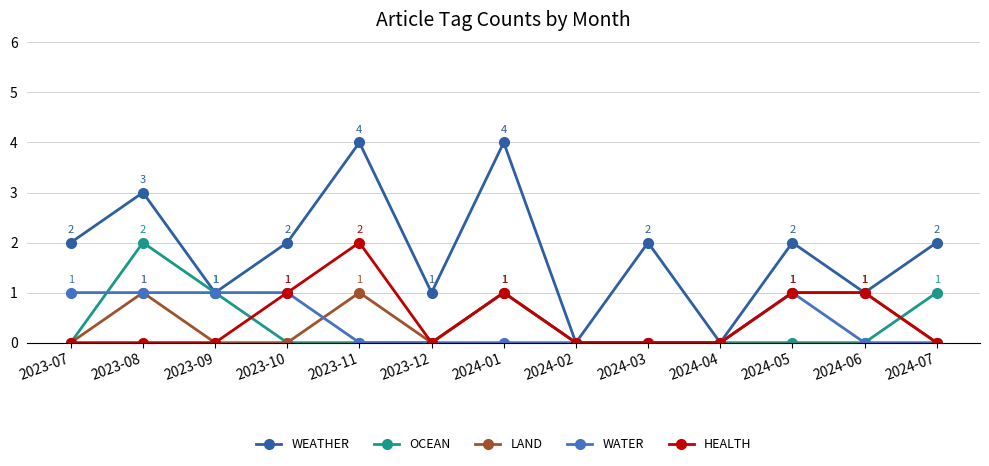

The WATER series shows 0 at 2023-12. True or false?

True